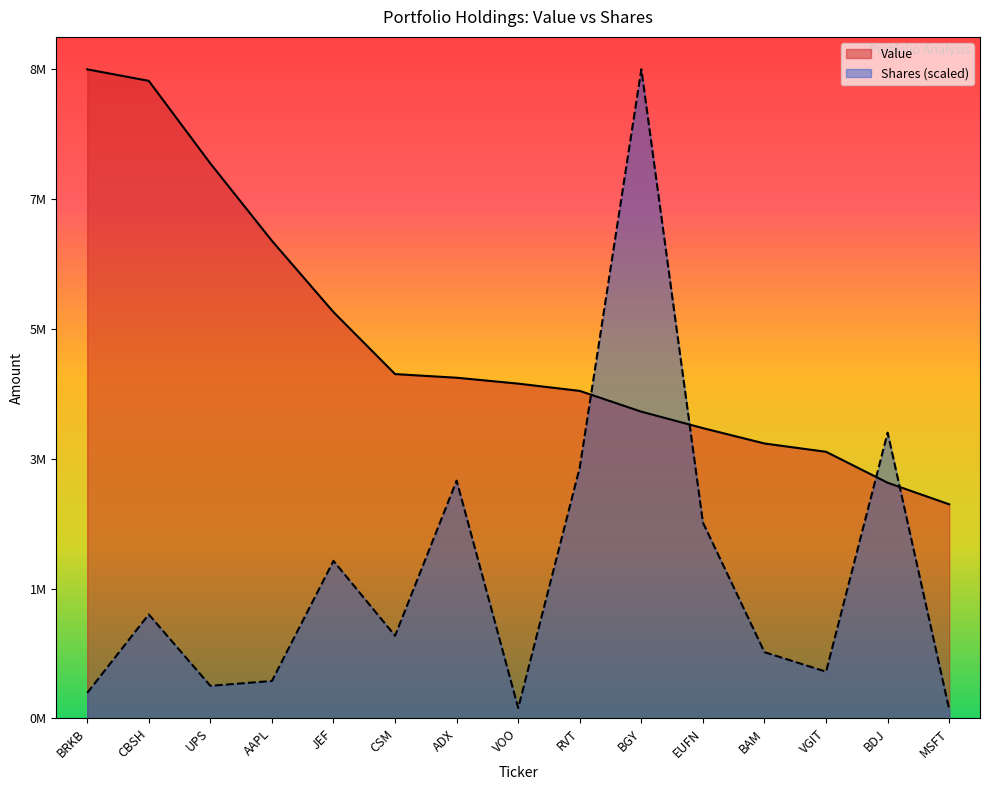

Rank the series by their maximum value, from highest to lowest.

Value, Shares or principal amount